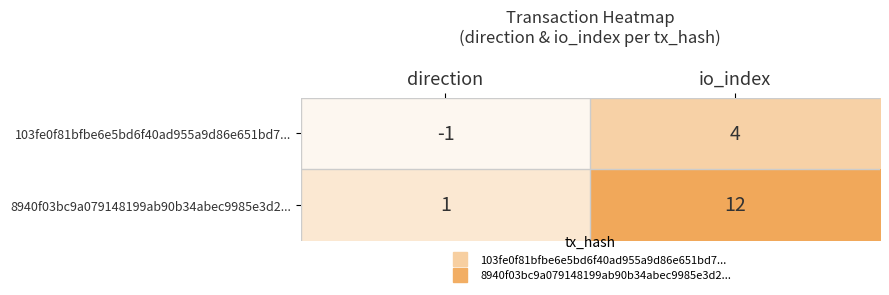

Reading left to right, extract all data points from this chart.

103fe0f81bfbe6e5bd6f40ad955a9d86e651bd7...: direction=-1	io_index=4
8940f03bc9a079148199ab90b34abec9985e3d2...: direction=1	io_index=12